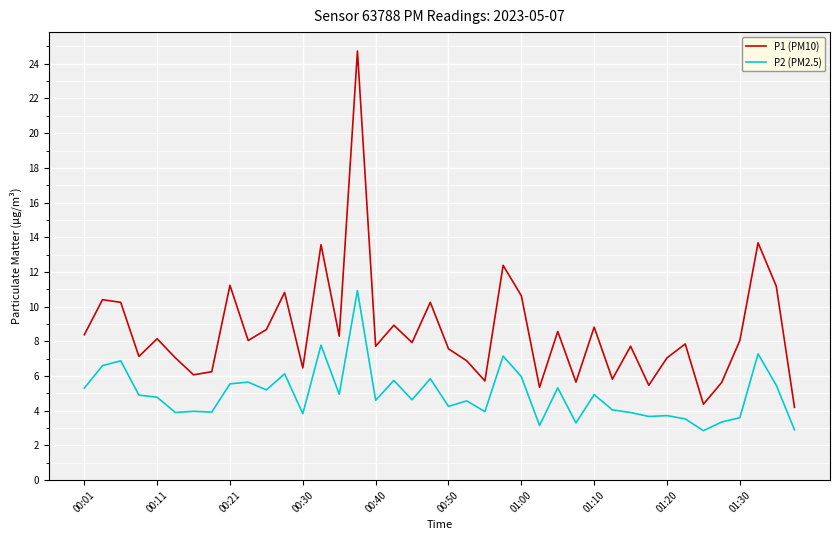

Is this an area chart (filled region under the line)?

No